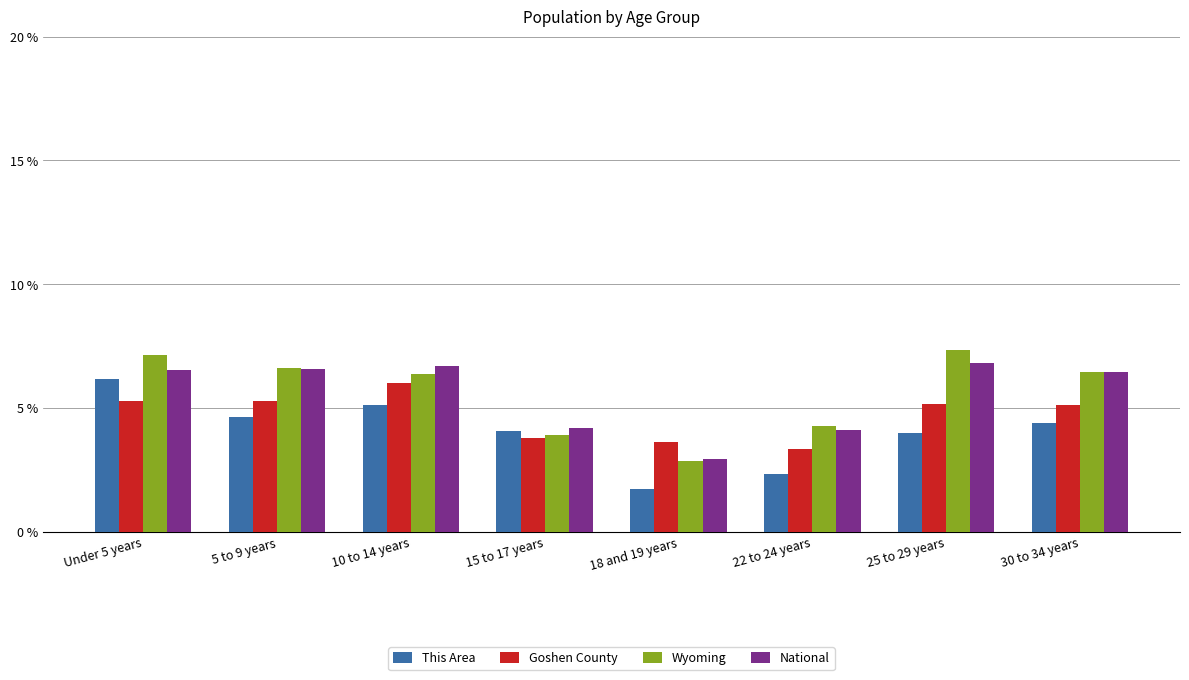

Is the value of This Area at 22 to 24 years greater than the value of Goshen County at 10 to 14 years?

No